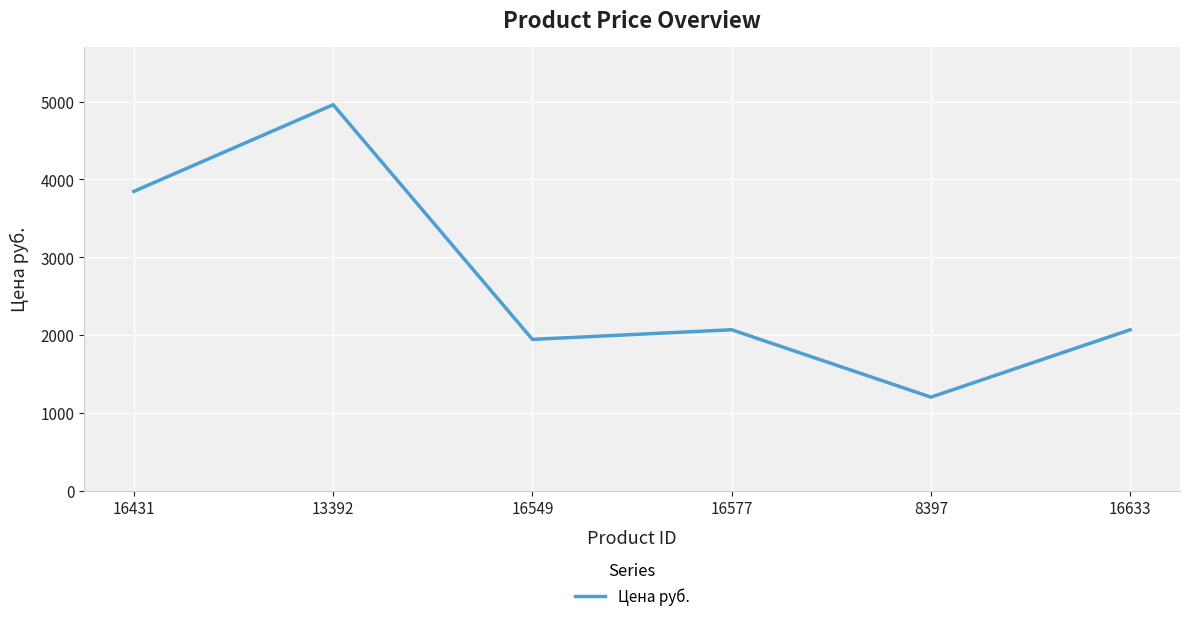

Does the chart display data point markers on the line(s)?

No